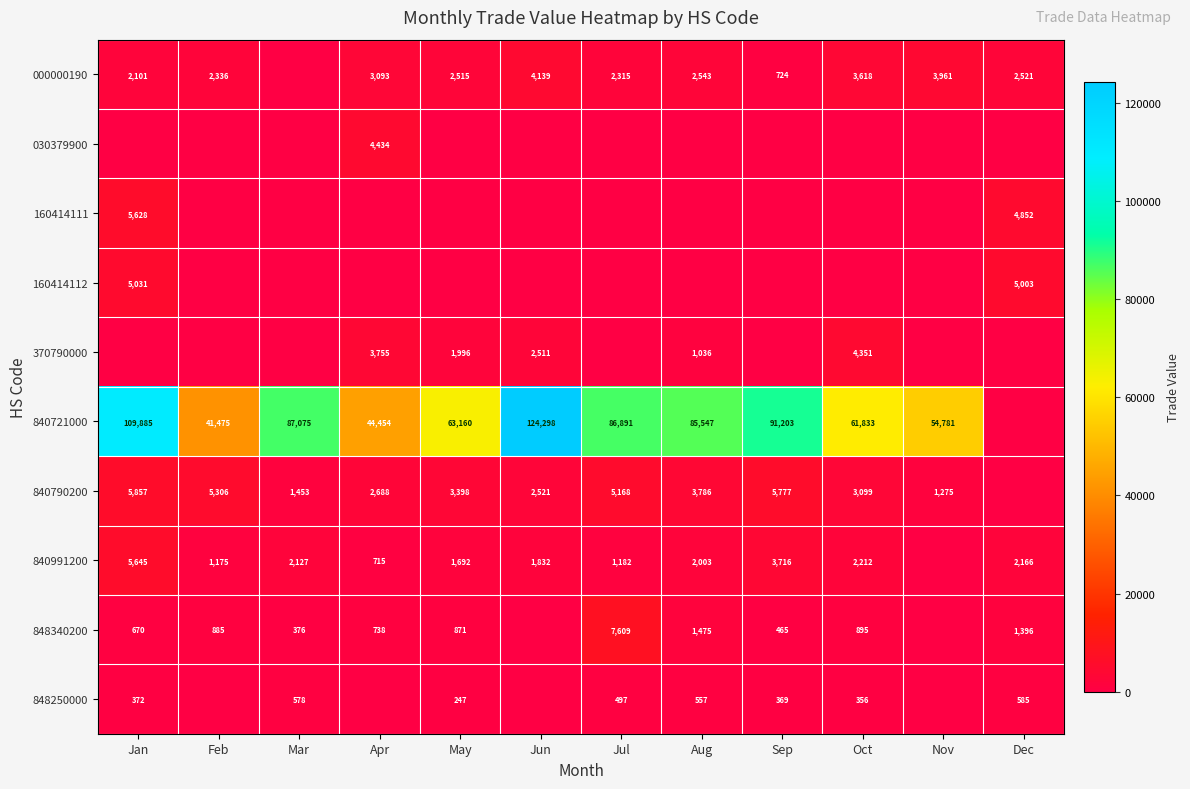

Is the value of 840790200 at Aug greater than the value of 840991200 at Oct?

Yes